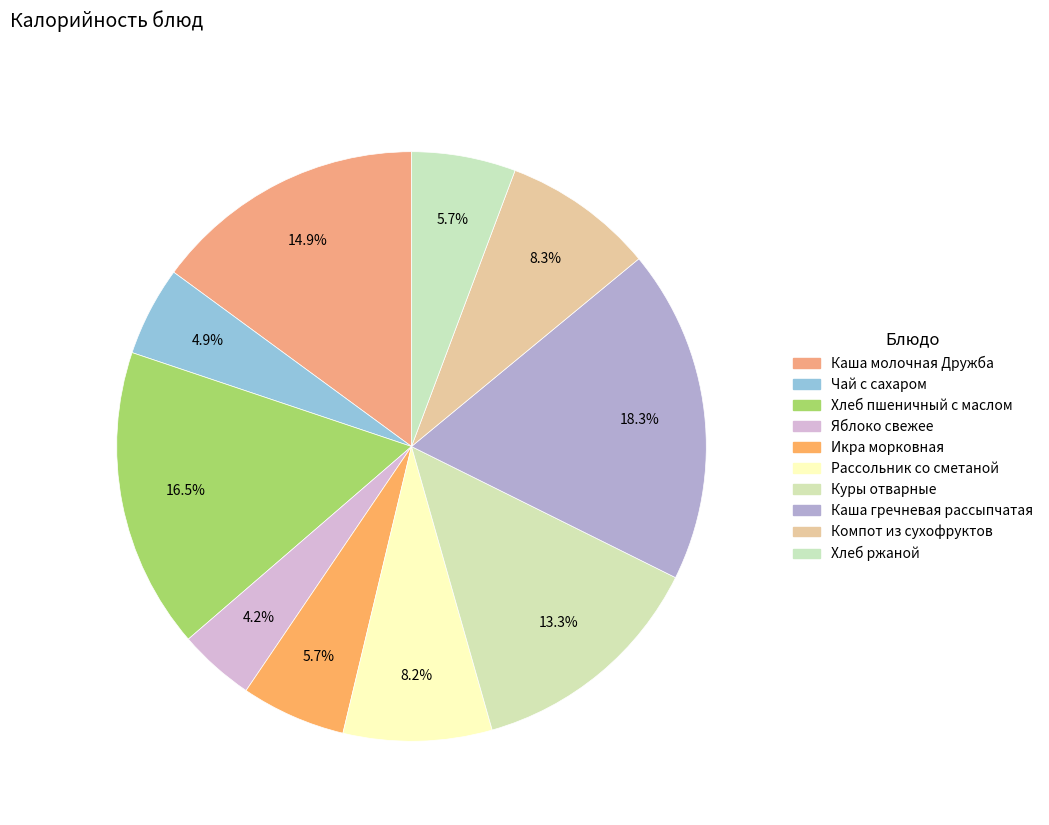

Is the sum of Хлеб ржаной and Компот из сухофруктов greater than half?

No